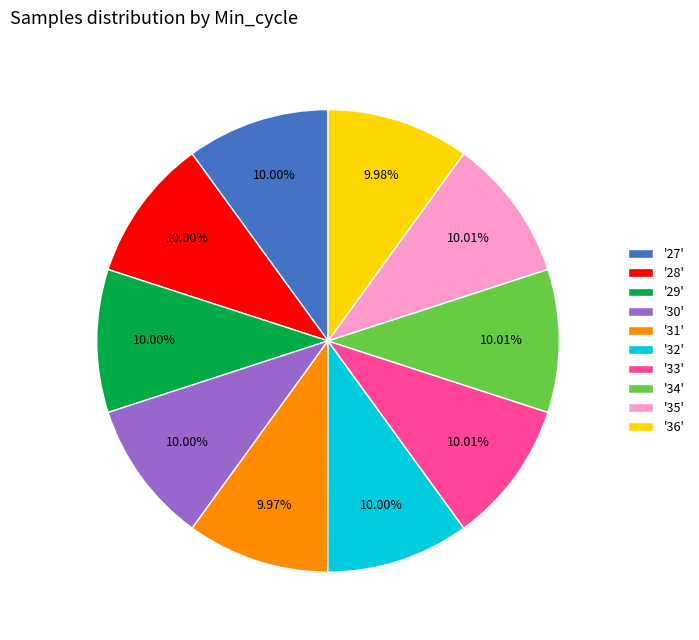

Combined, do '35' and '30' account for over 50%?

No